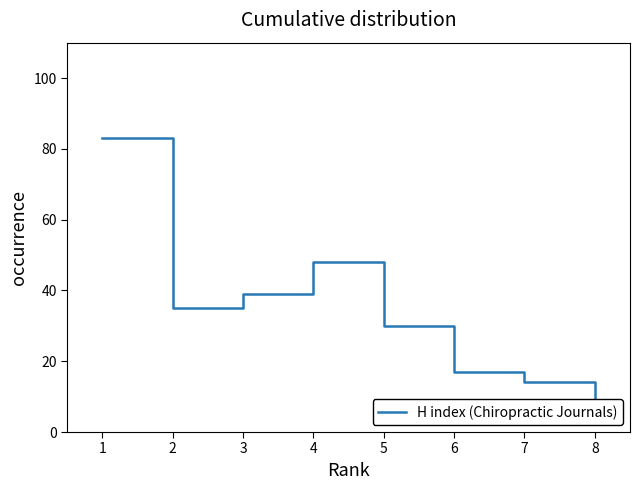

How many lines are shown in the chart?

1